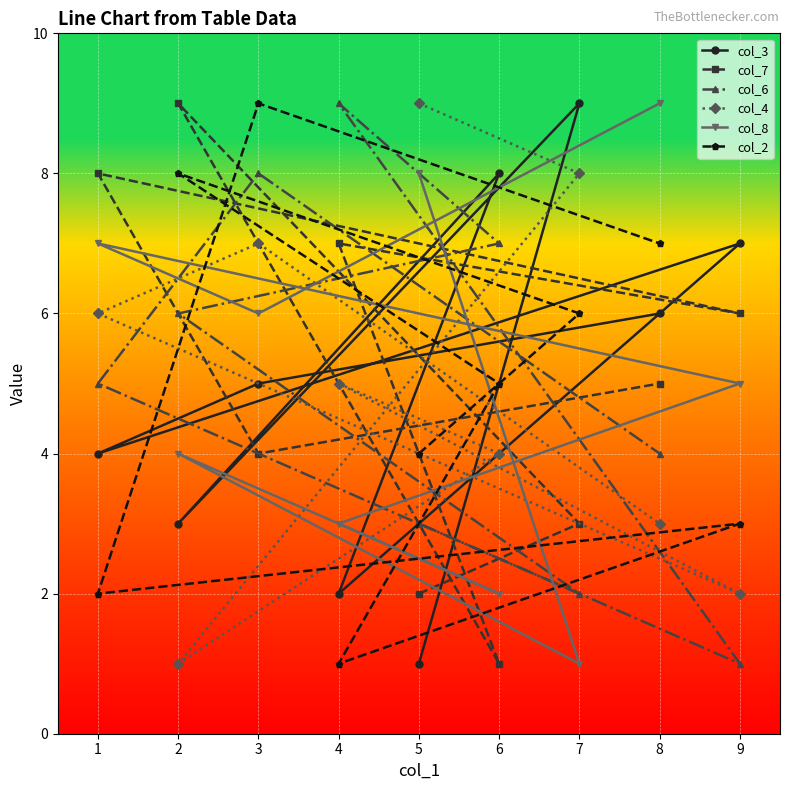

True or false: col_7 has a value of 1 at 8.

False